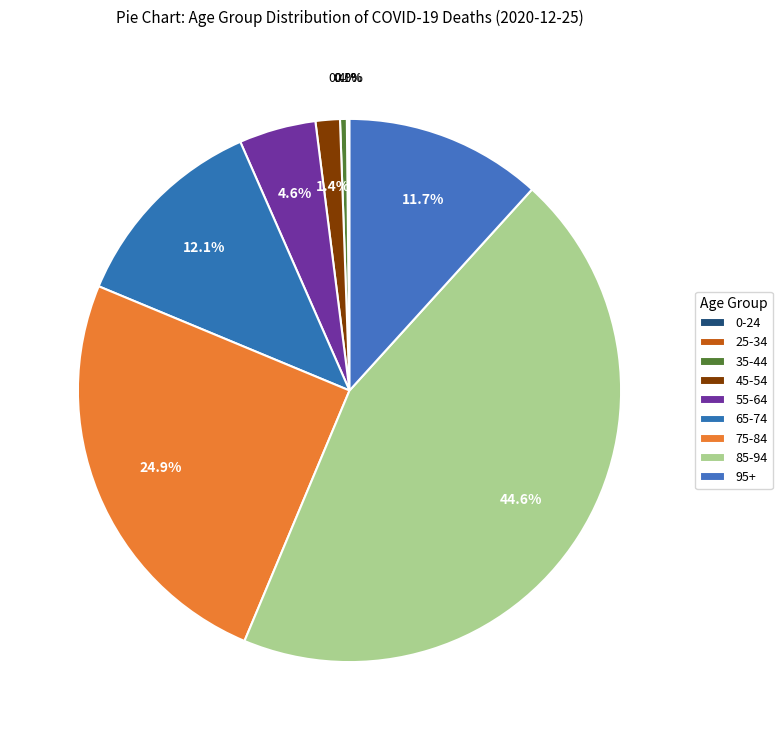

Which slice is the largest?

85-94